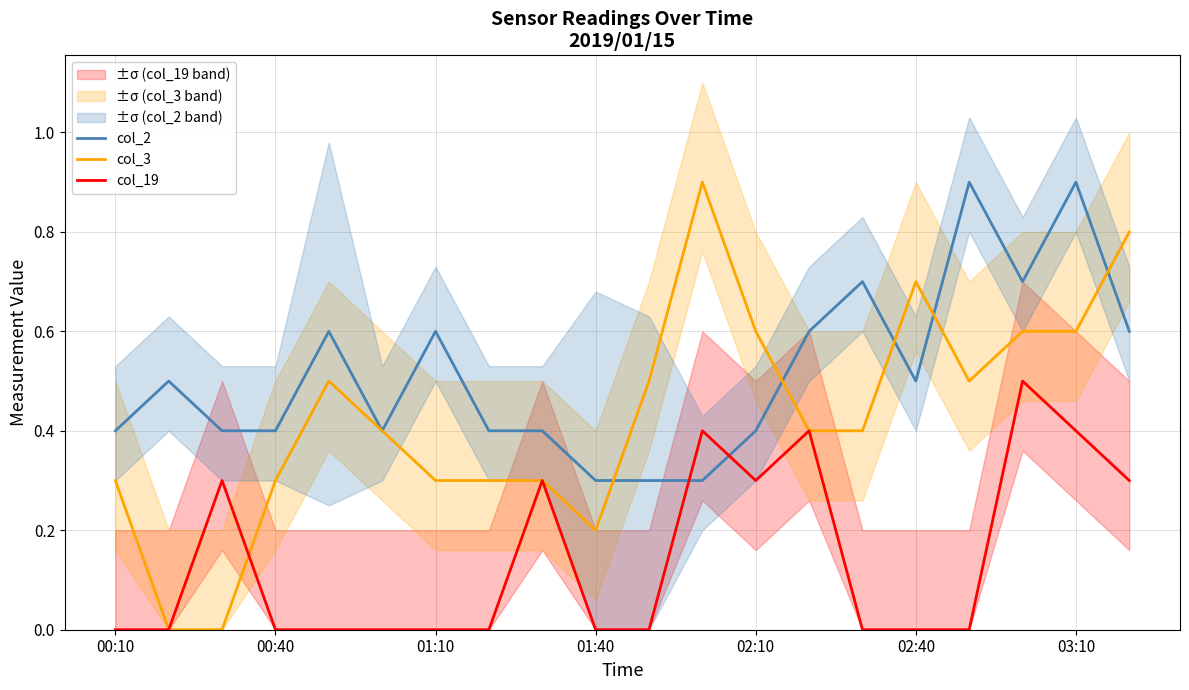

Reading left to right, what are all the values shown in this chart?

col_2: 0.4	0.5	0.4	0.4	0.6	0.4	0.6	0.4	0.4	0.3	0.3	0.3	0.4	0.6	0.7	0.5	0.9	0.7	0.9	0.6
col_3: 0.3	0.0	0.0	0.3	0.5	0.4	0.3	0.3	0.3	0.2	0.5	0.9	0.6	0.4	0.4	0.7	0.5	0.6	0.6	0.8
col_19: 0.0	0.0	0.3	0.0	0.0	0.0	0.0	0.0	0.3	0.0	0.0	0.4	0.3	0.4	0.0	0.0	0.0	0.5	0.4	0.3